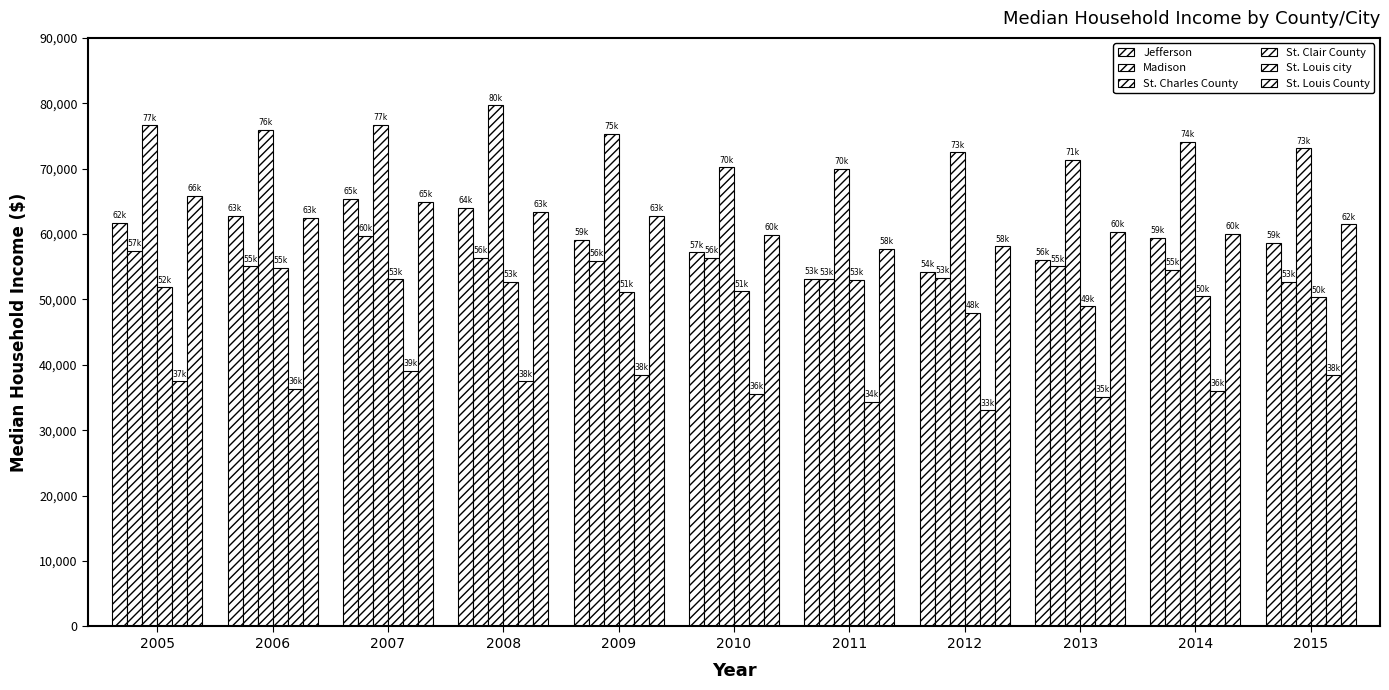

How many distinct data groups are displayed?

6